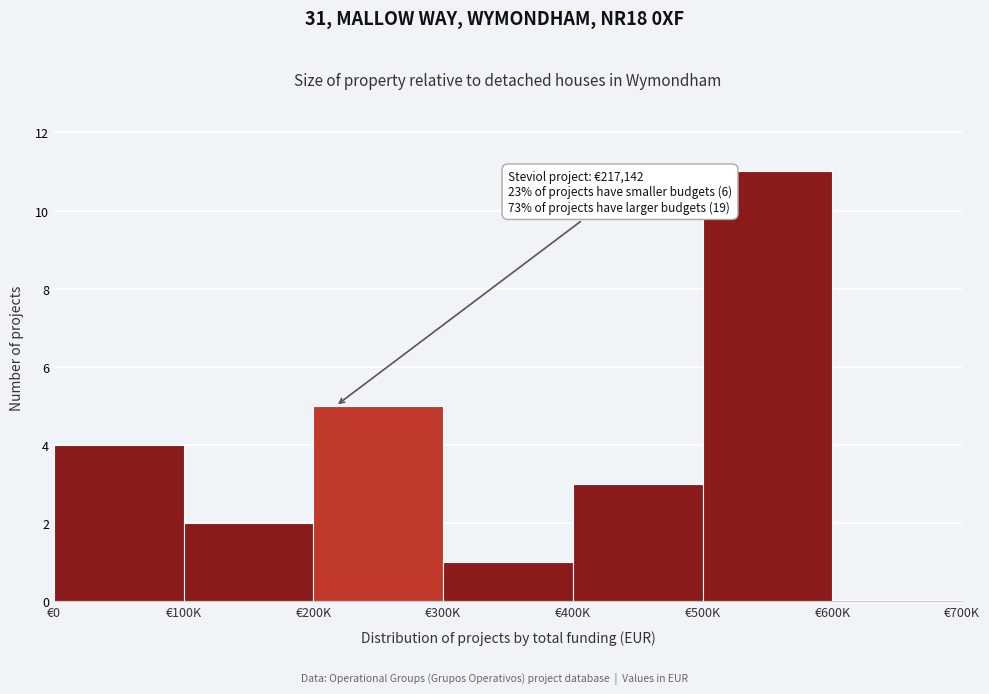

Reading left to right, what are all the values shown in this chart?

€0=4	€100K=2	€200K=5	€300K=1	€400K=3	€500K=11	€600K=0